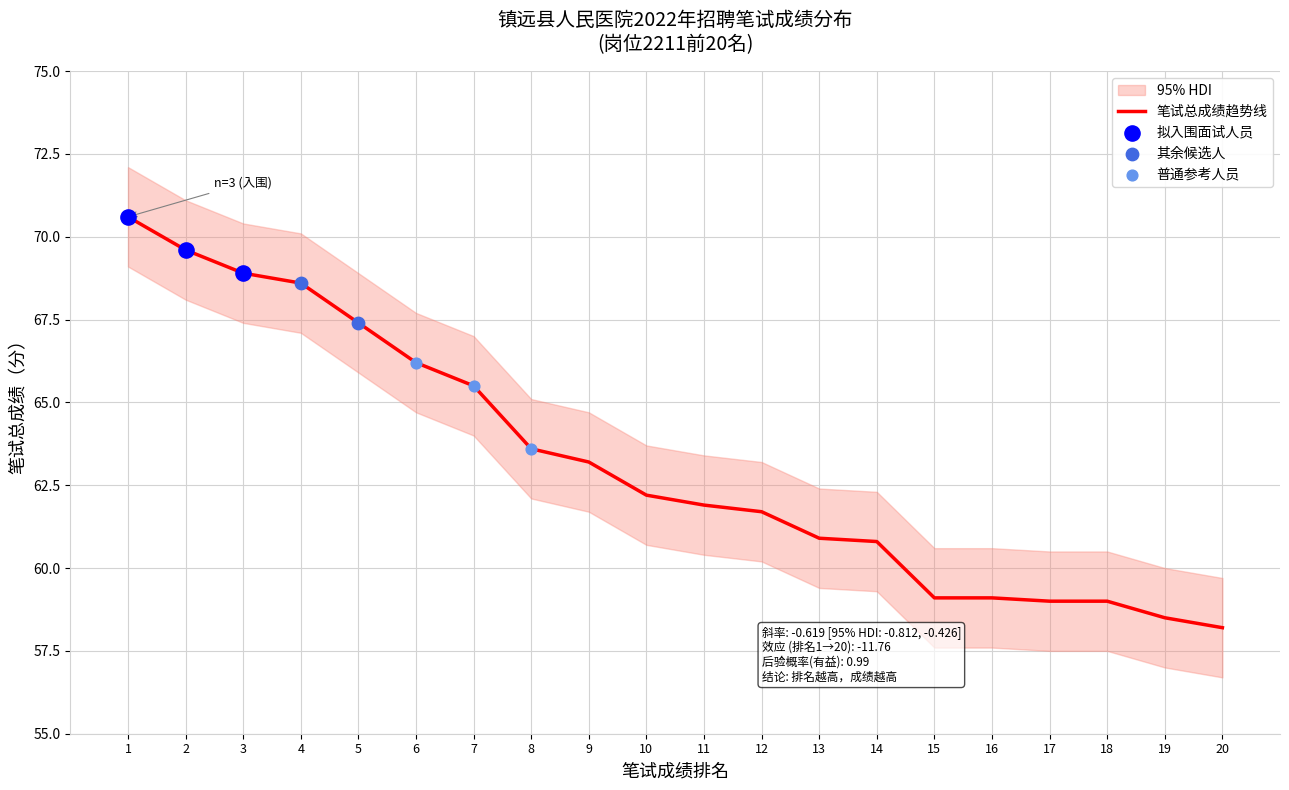

Which series reaches the maximum Y coordinate?

upper_bound